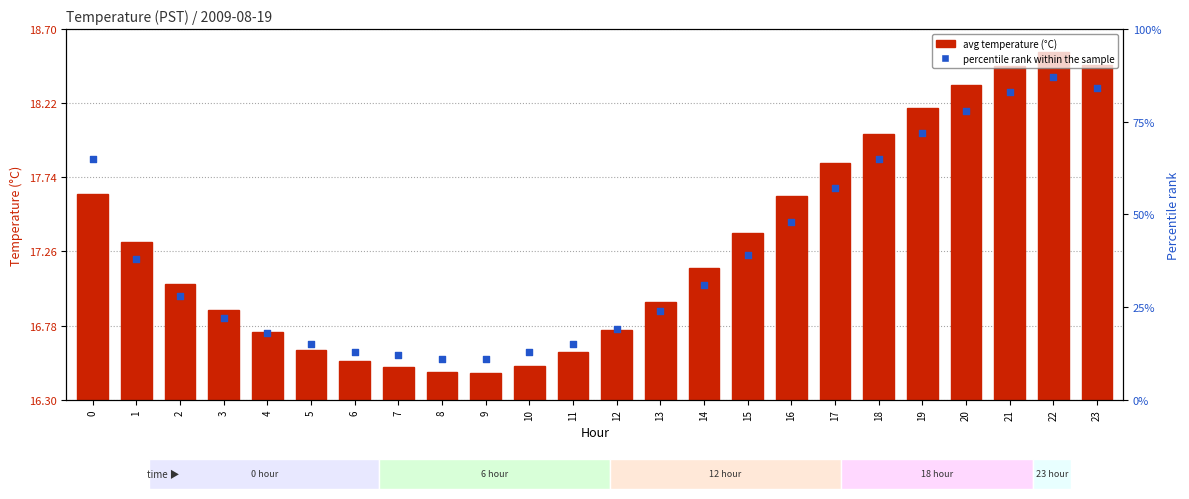

At how many categories does at least one series exceed 8?

24